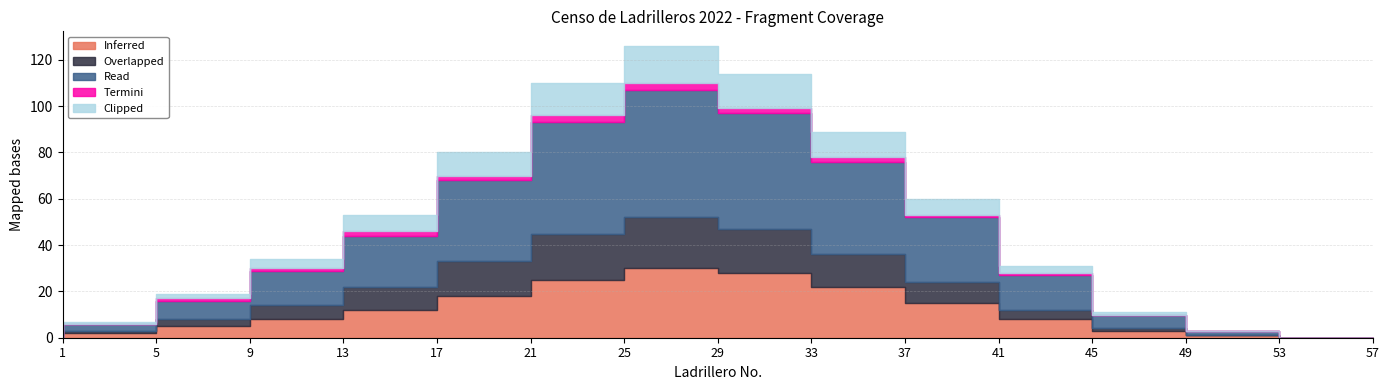

Is the value of Read at 17 greater than the value of Clipped at 45?

Yes